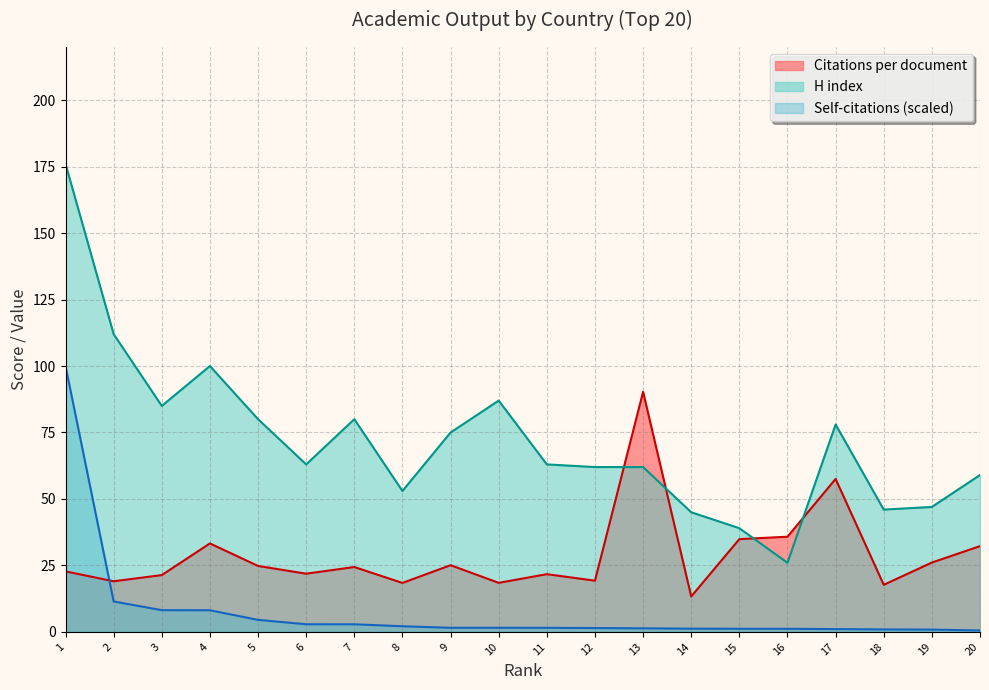

What is the difference between the maximum and minimum values in the Citations per document series?

77.0